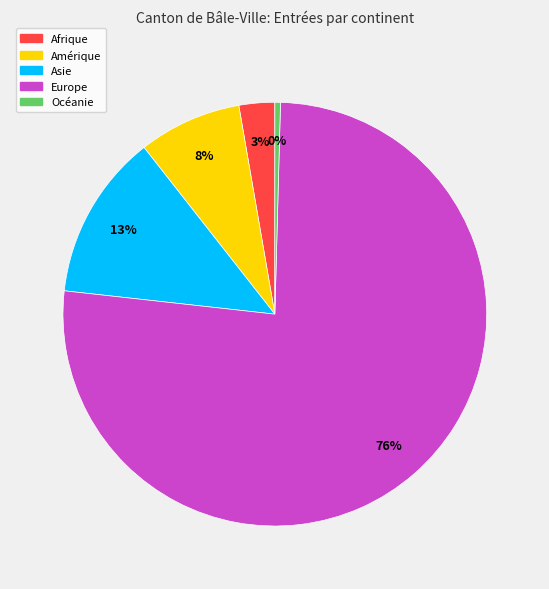

Do Océanie and Europe together represent more than half of the pie?

Yes